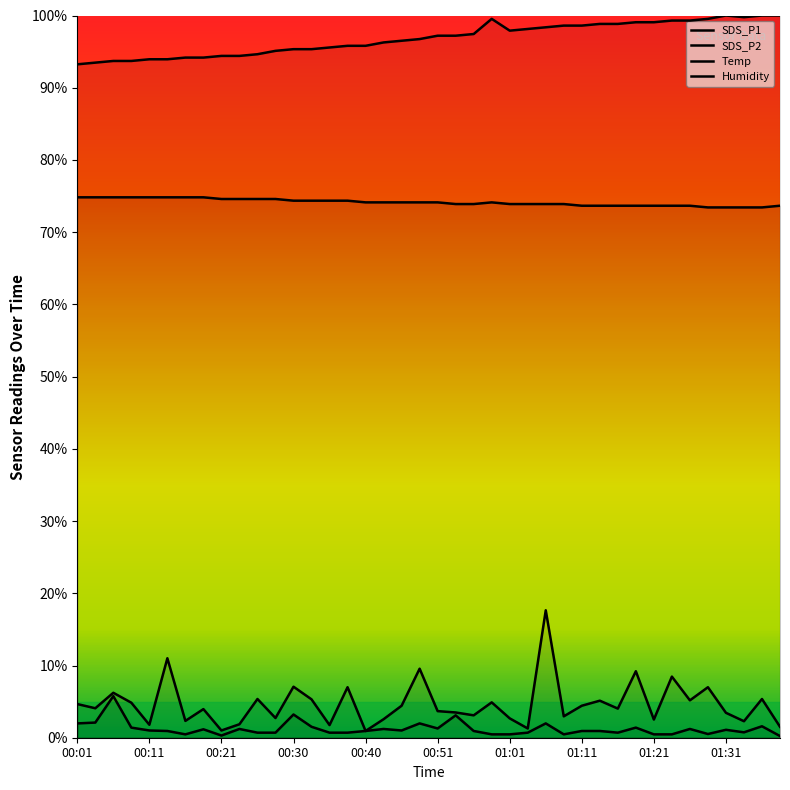

Where is the first local minimum for Humidity?

01:01